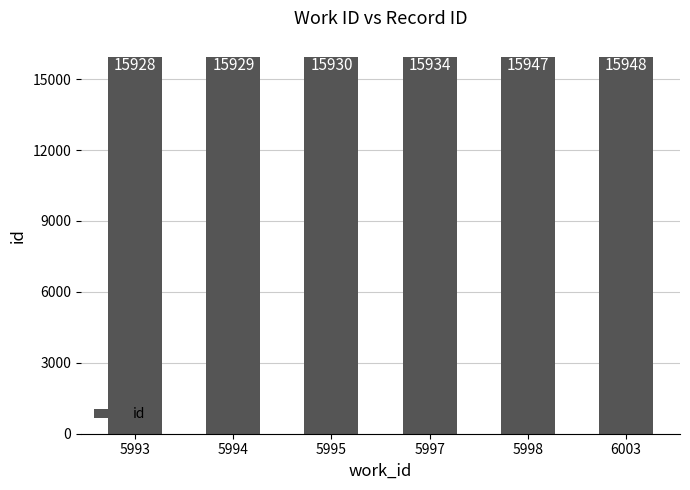

What is the sum of the values at 5998 and 5994?

31876.0